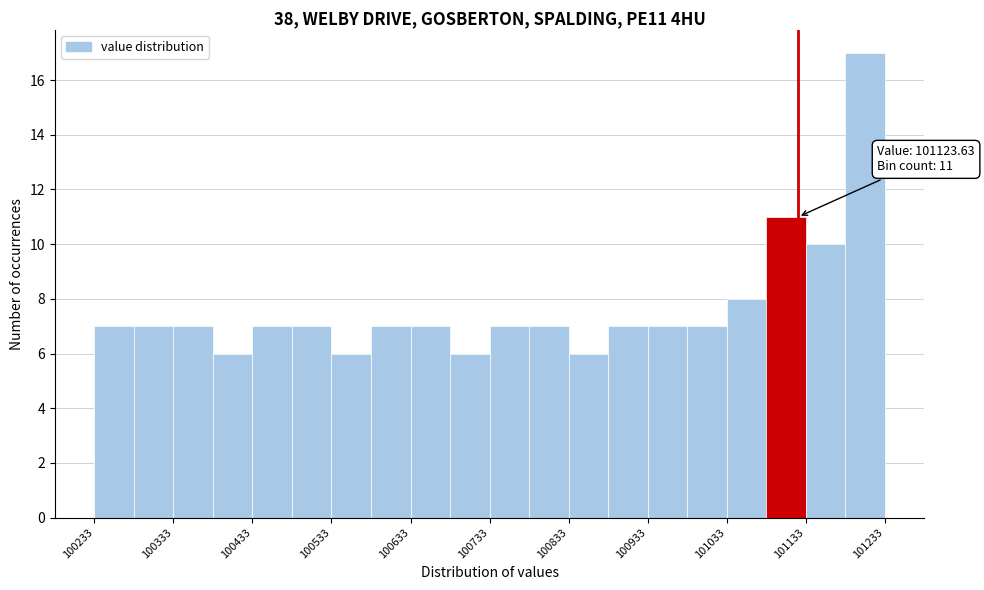

Read against the x-axis, roughly where is the centre of the tallest bar?

101200